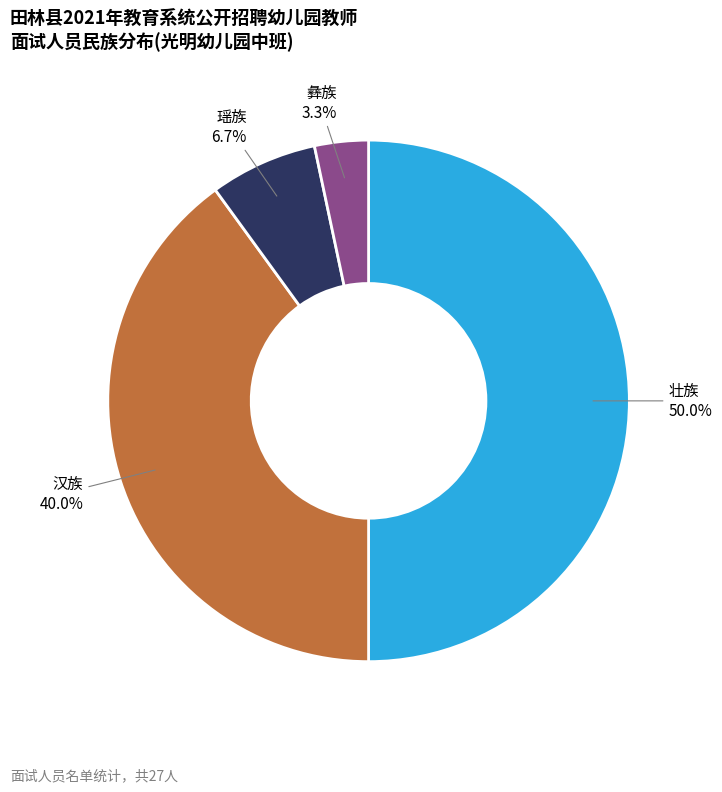

Which has a higher value, 汉族 or 壮族?

壮族